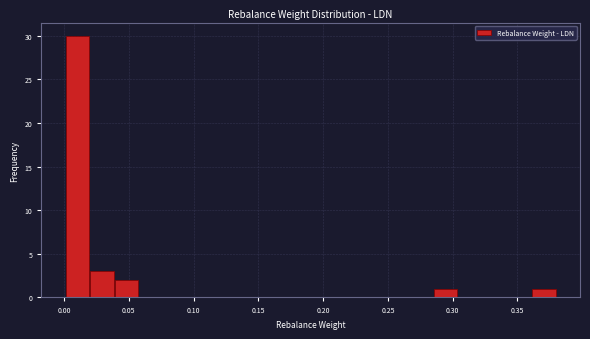

Around what value on the x-axis is the tallest bar? Give the approximate position of its centre, as read against the axis.

0.010